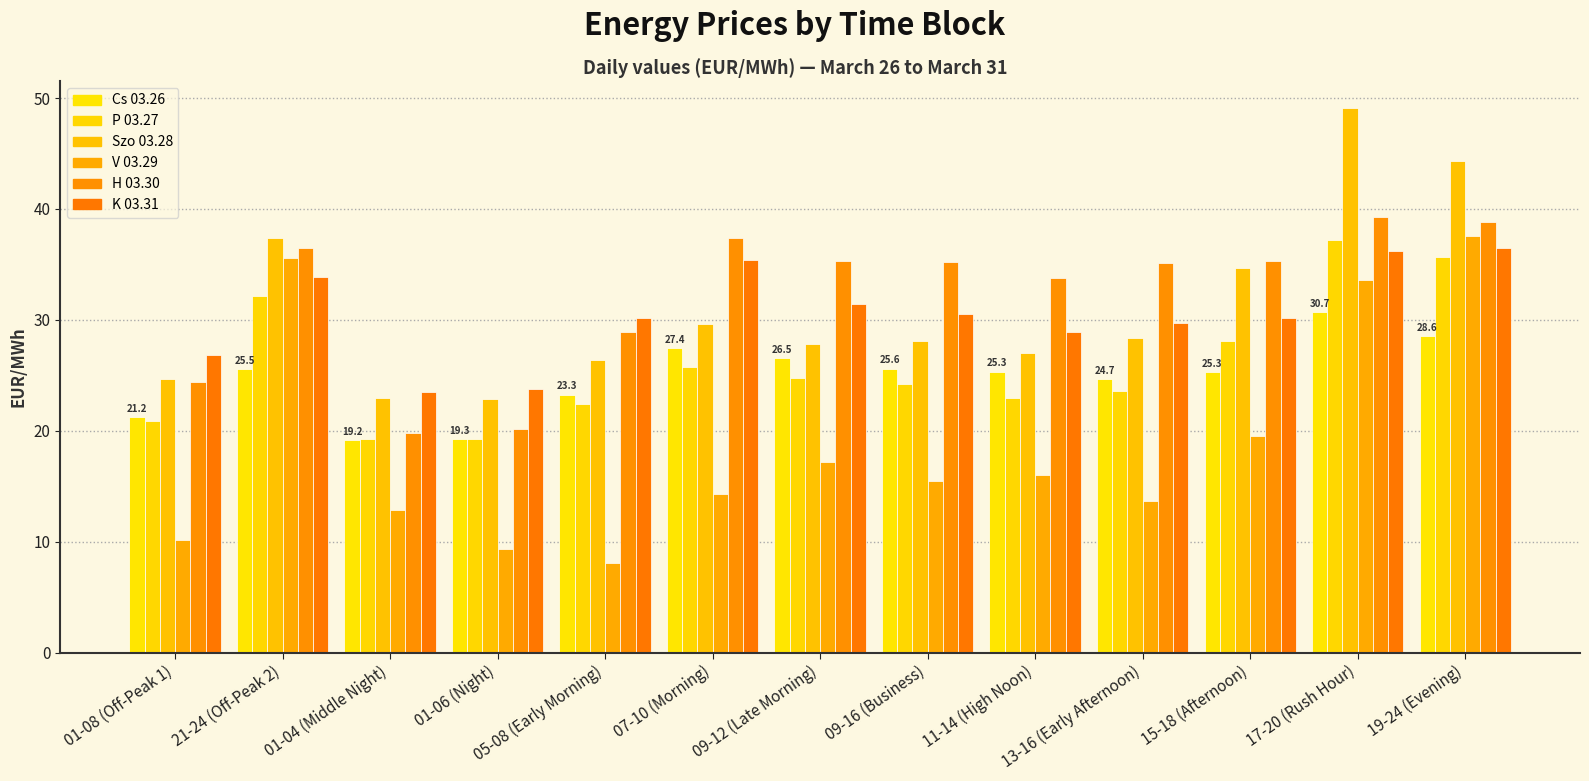

Reading left to right, extract all data points from this chart.

Cs 03.26: 21.2	25.5	19.2	19.3	23.3	27.4	26.5	25.6	25.3	24.7	25.3	30.7	28.6
P 03.27: 20.9	32.1	19.2	19.3	22.4	25.8	24.8	24.2	23.0	23.6	28.1	37.2	35.7
Szo 03.28: 24.7	37.4	23.0	22.8	26.4	29.6	27.8	28.1	27.0	28.4	34.7	49.1	44.3
V 03.29: 10.1	35.6	12.9	9.3	8.1	14.3	17.2	15.4	16.0	13.7	19.5	33.6	37.5
H 03.30: 24.4	36.5	19.8	20.2	28.9	37.4	35.3	35.2	33.8	35.1	35.3	39.3	38.8
K 03.31: 26.8	33.9	23.5	23.8	30.2	35.4	31.4	30.6	28.9	29.7	30.2	36.2	36.5